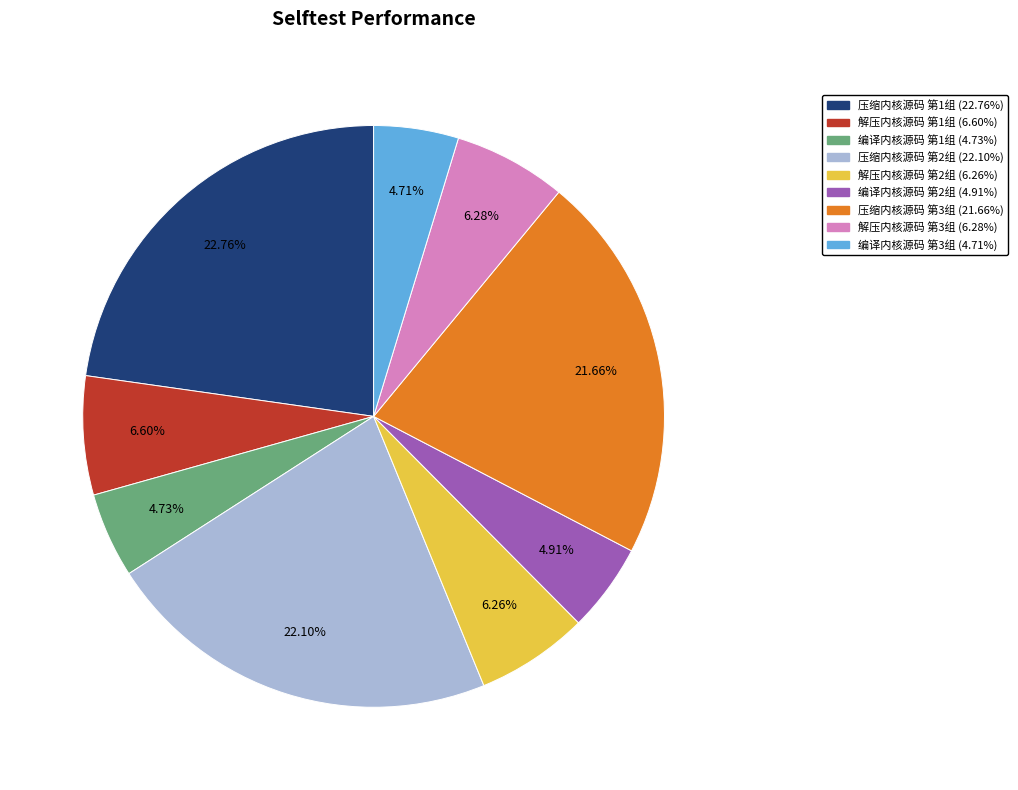

What is the ratio of the value at 编译内核源码 第2组 (4.91%) to the value at 解压内核源码 第1组 (6.60%)?

0.7